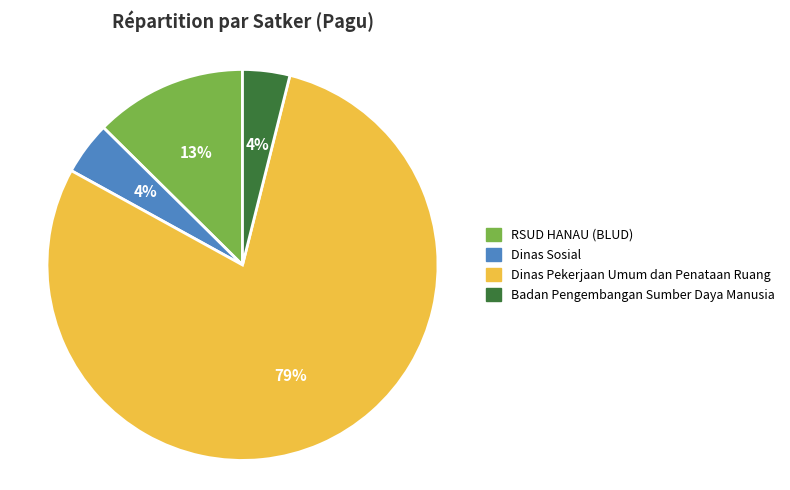

Is there a majority slice in this chart?

Yes